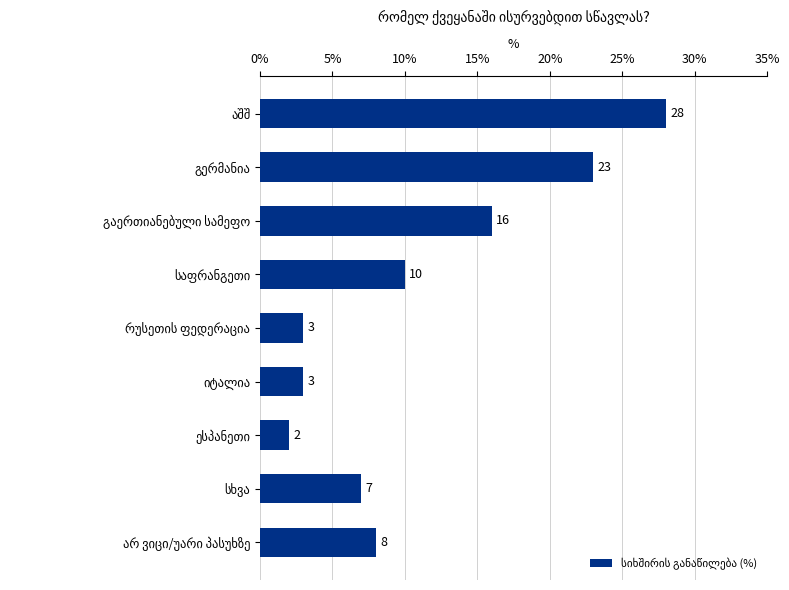

Reading top to bottom, list all the values displayed in this chart.

28	23	16	10	3	3	2	7	8